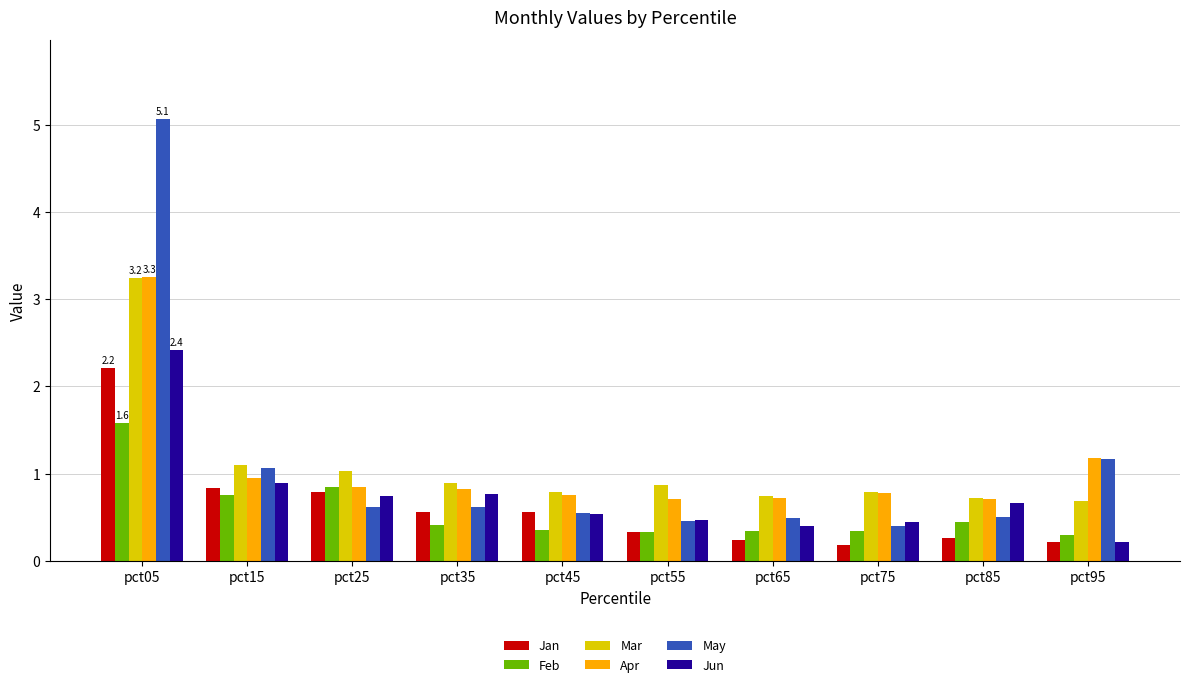

The value of May at pct65 is 0.2. True or false?

False